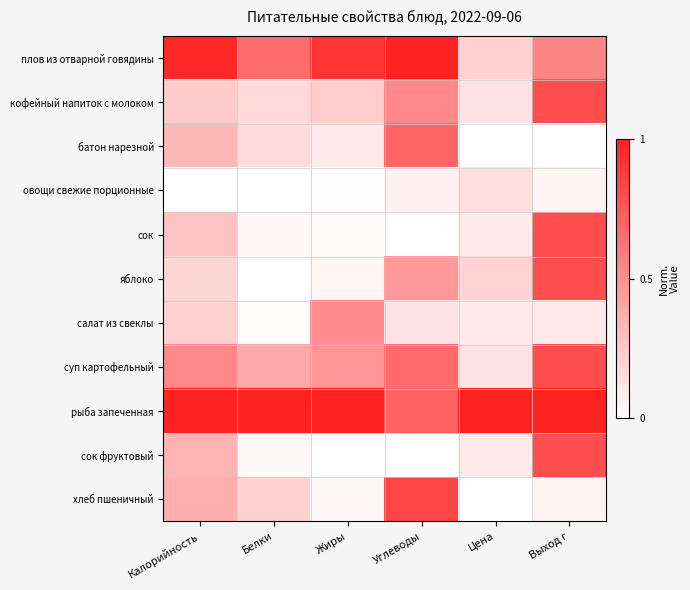

At which category does the chart reach its minimum across all series?

Цена